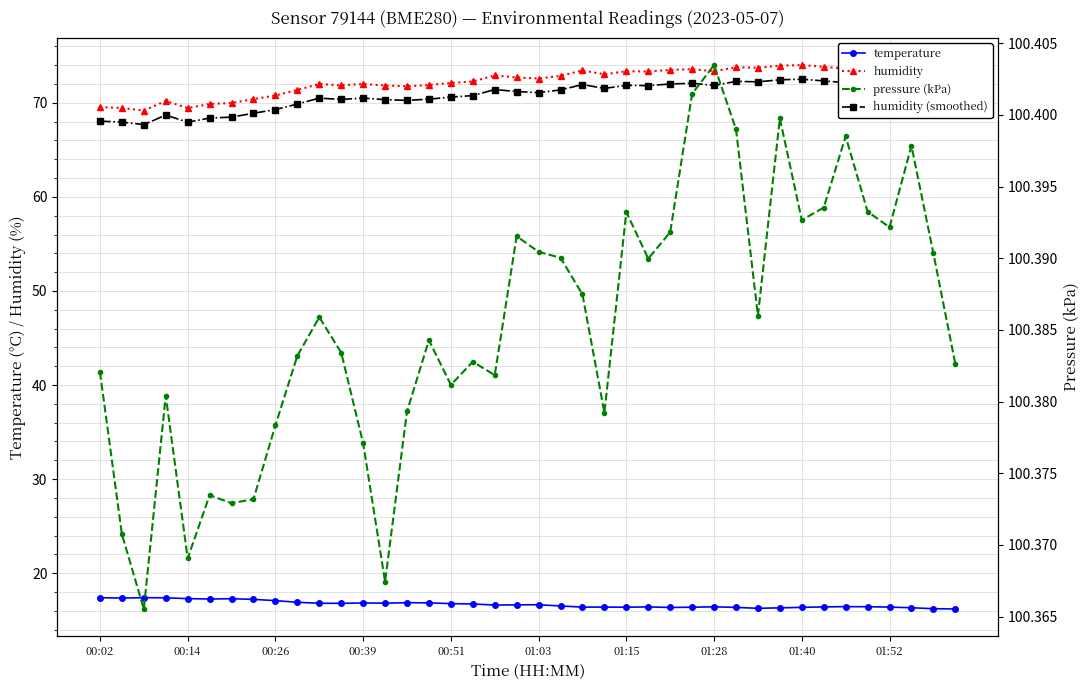

What is the maximum value for humidity?

74.0